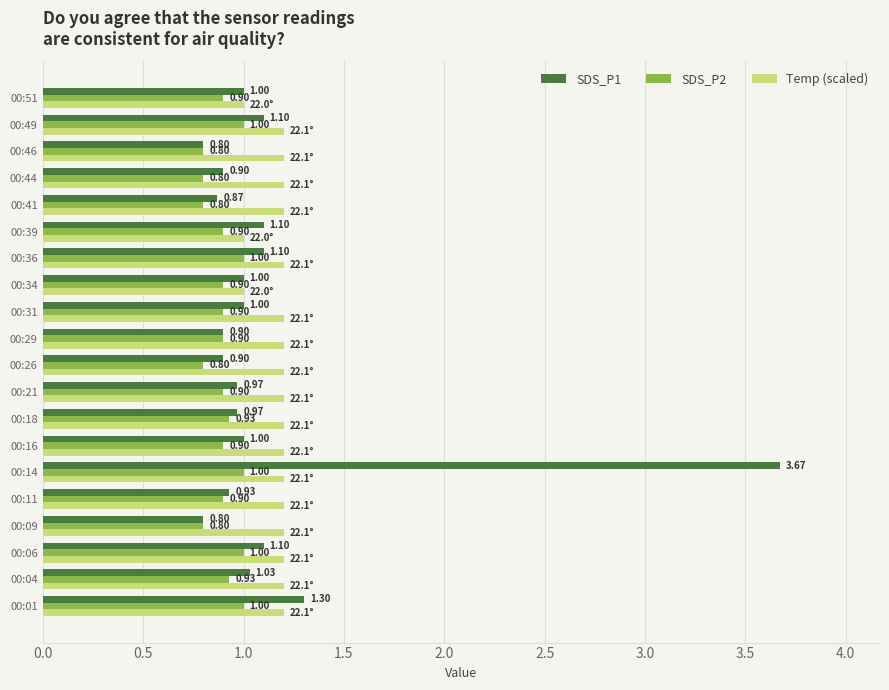

Which series has the largest total across all categories?

Temp (scaled)